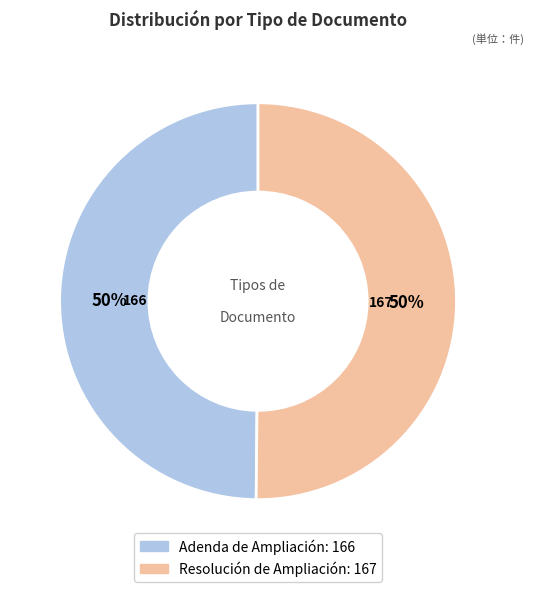

What is the ratio of the value at Resolución de Ampliación to the value at Adenda de Ampliación?

1.0